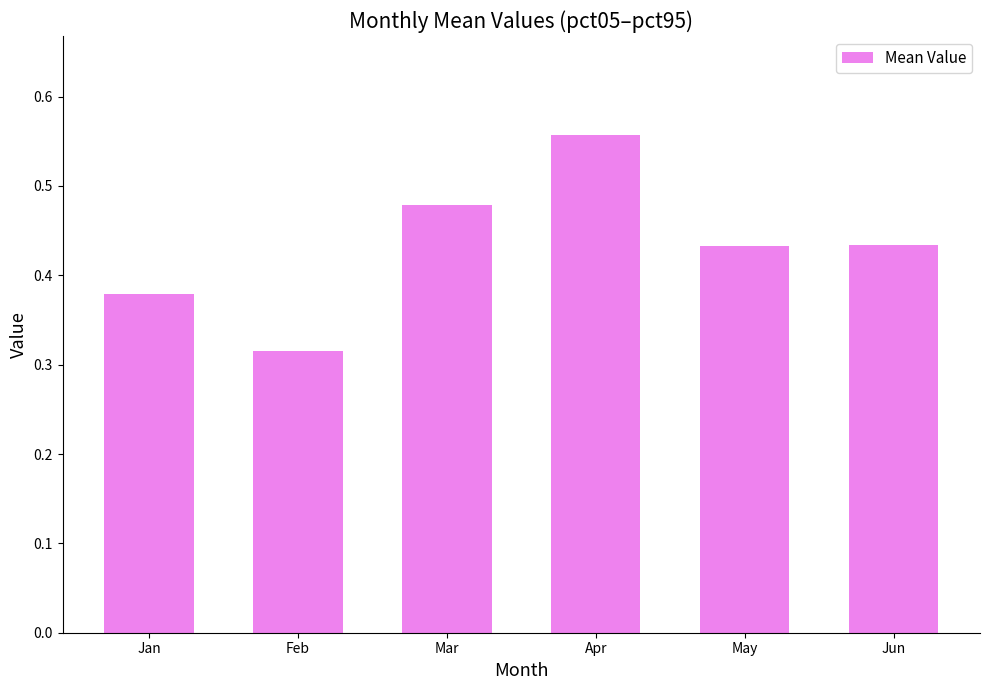

Which label corresponds to the smallest value in the chart?

Feb